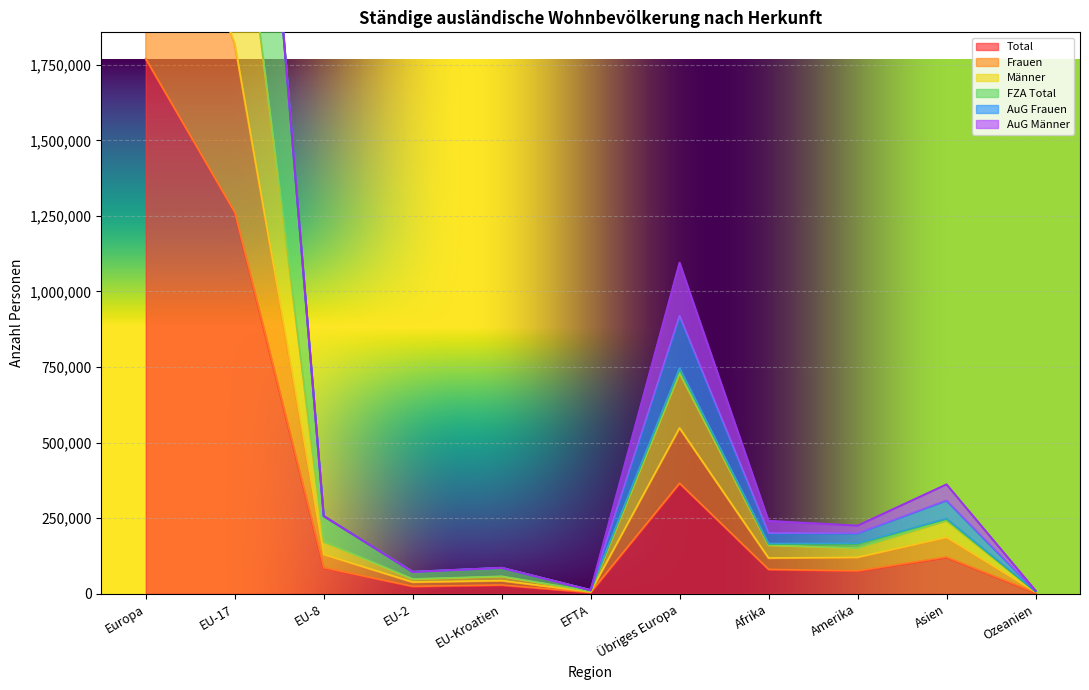

At which label is Total closest to 886205?

EU-17